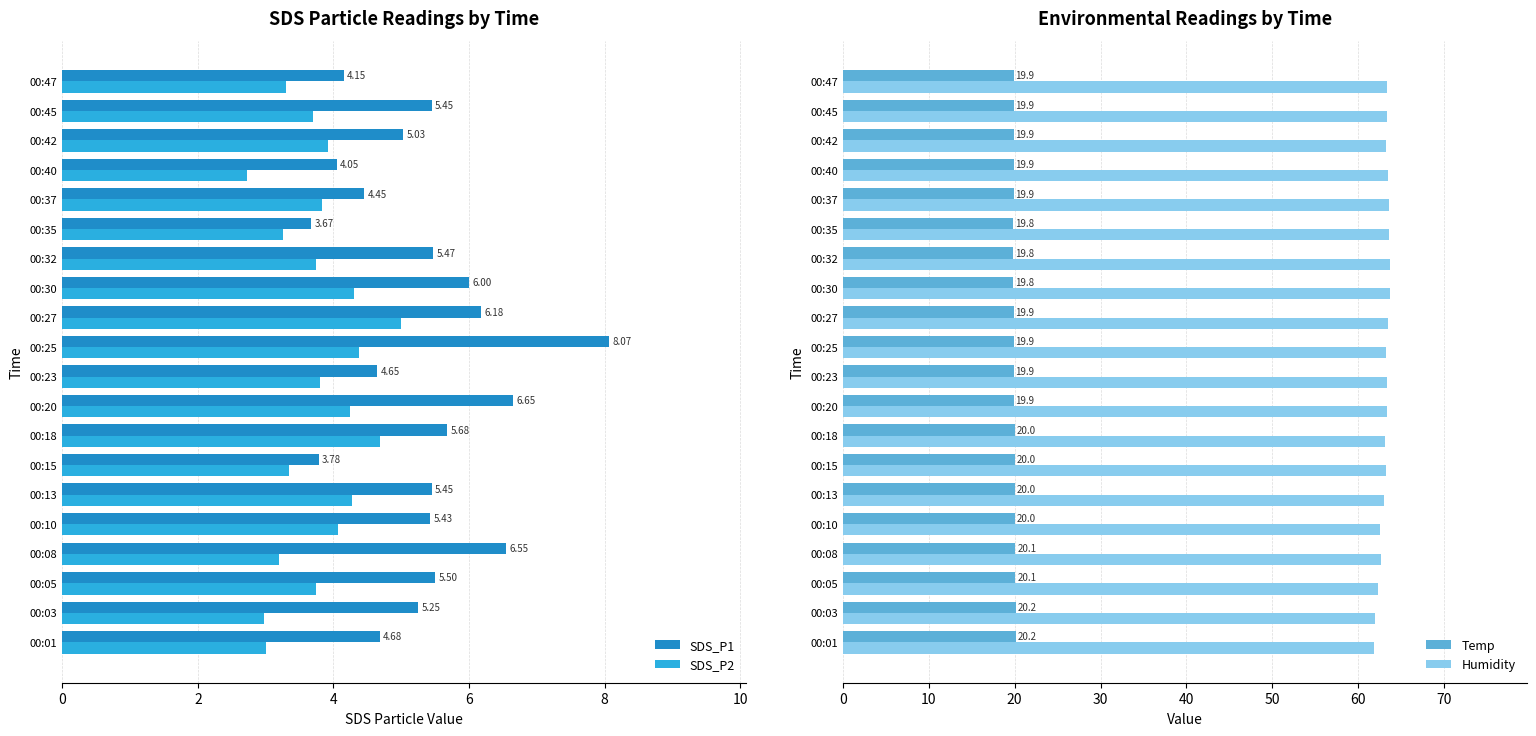

What is the sum of all SDS_P2 values?

75.5